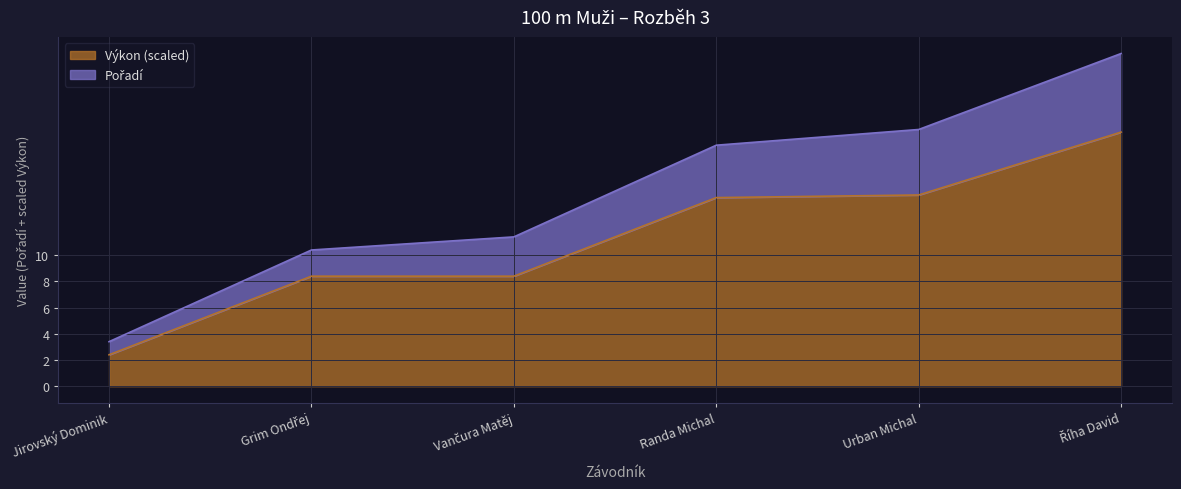

The value of Pořadí at Vančura Matěj is 18.0. True or false?

False